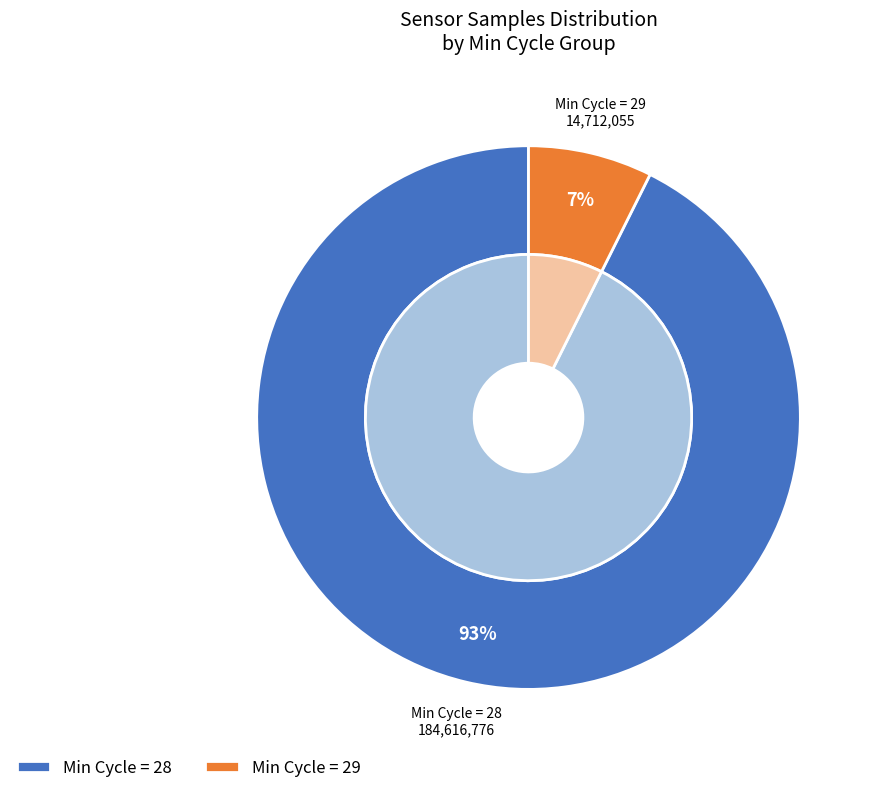

Does 28 account for over 50% of the chart?

No